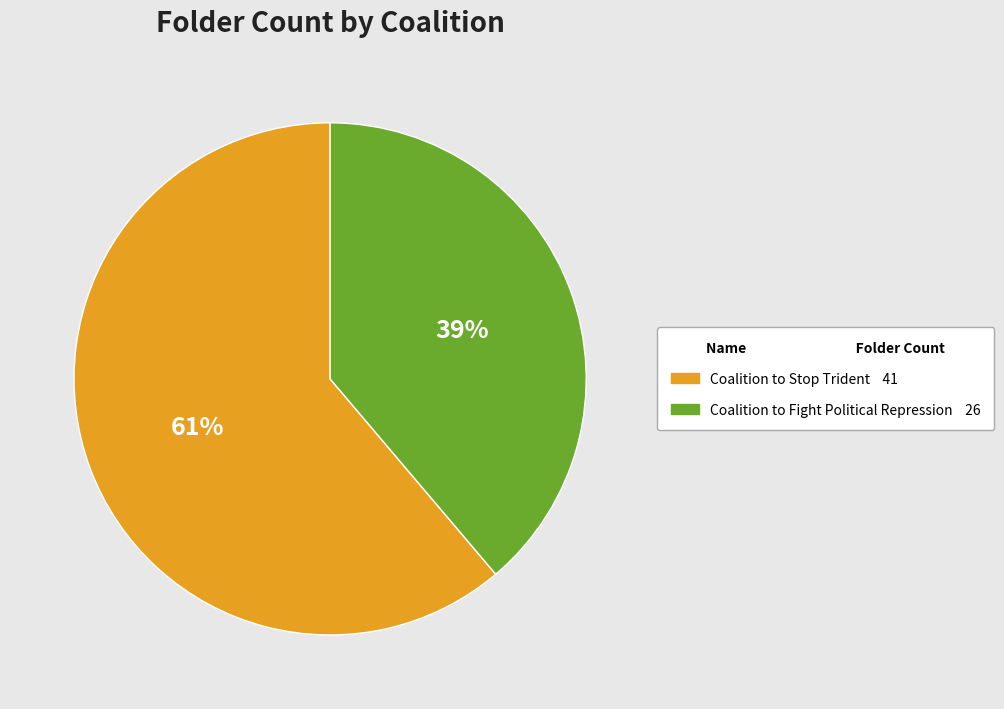

Which slice is the largest?

Coalition to Stop Trident